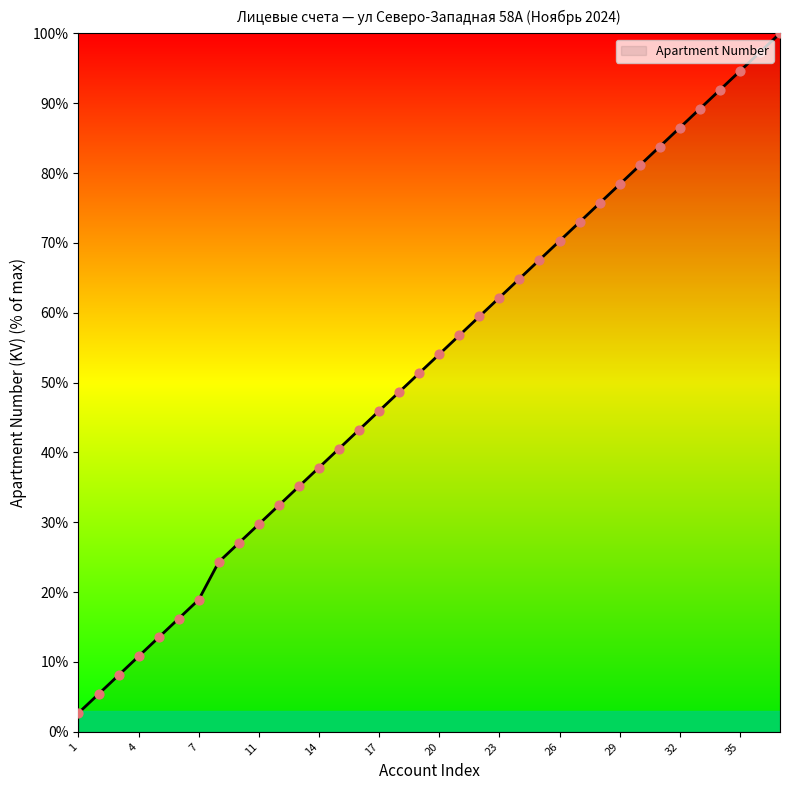

What is the difference between the maximum and minimum values?

97.3